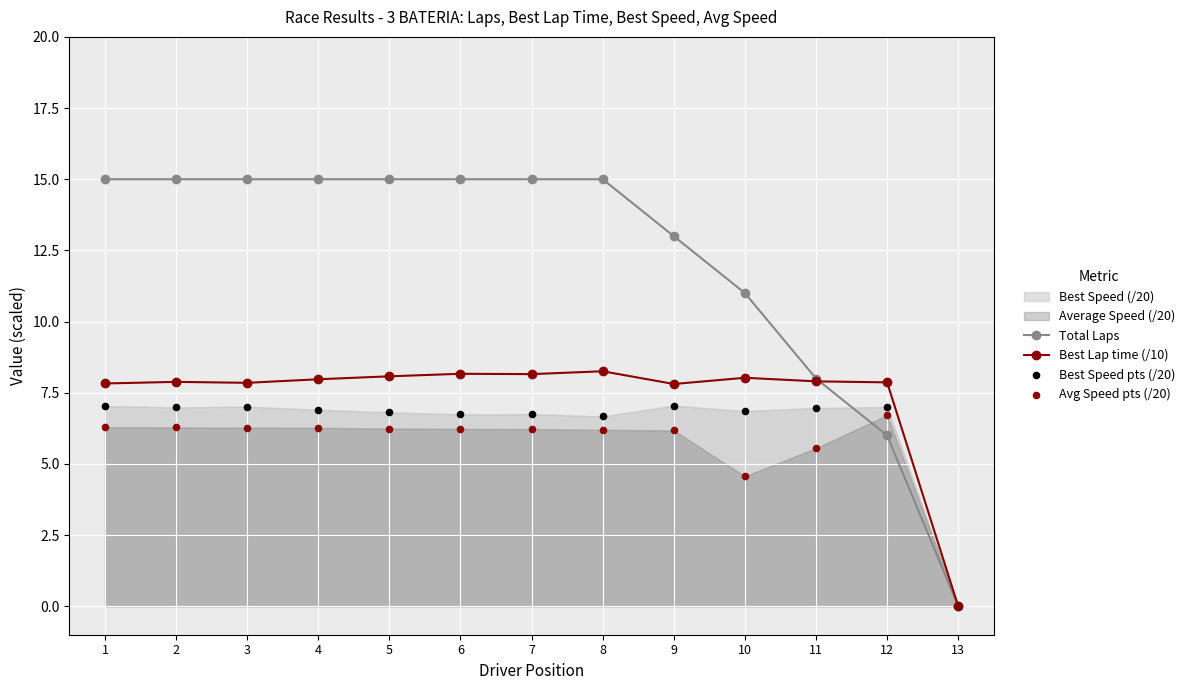

True or false: Total Laps has a value of 11.0 at 10.

True